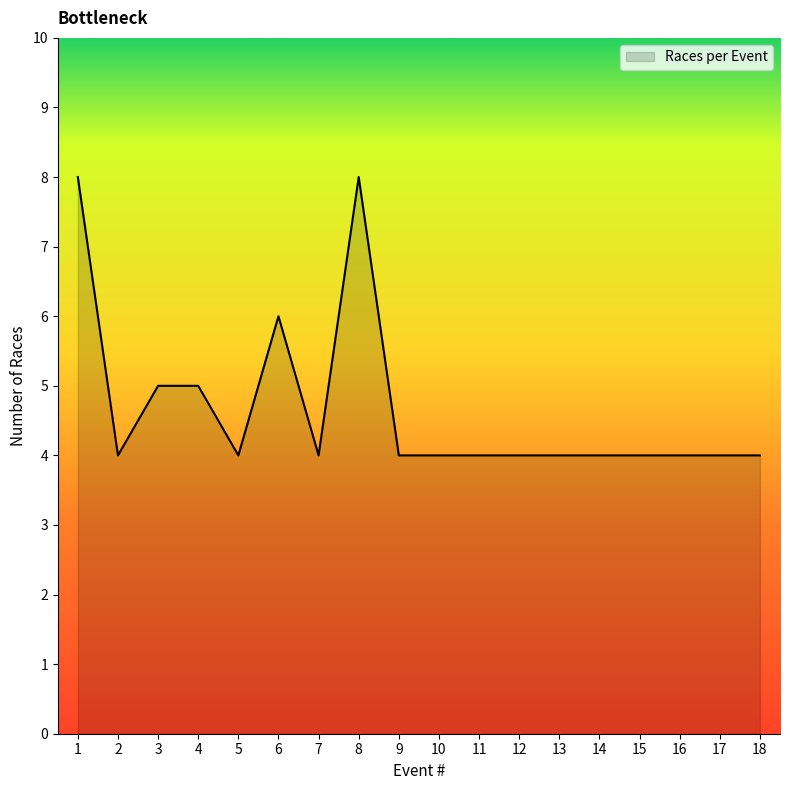

What is the maximum value shown in the chart?

8